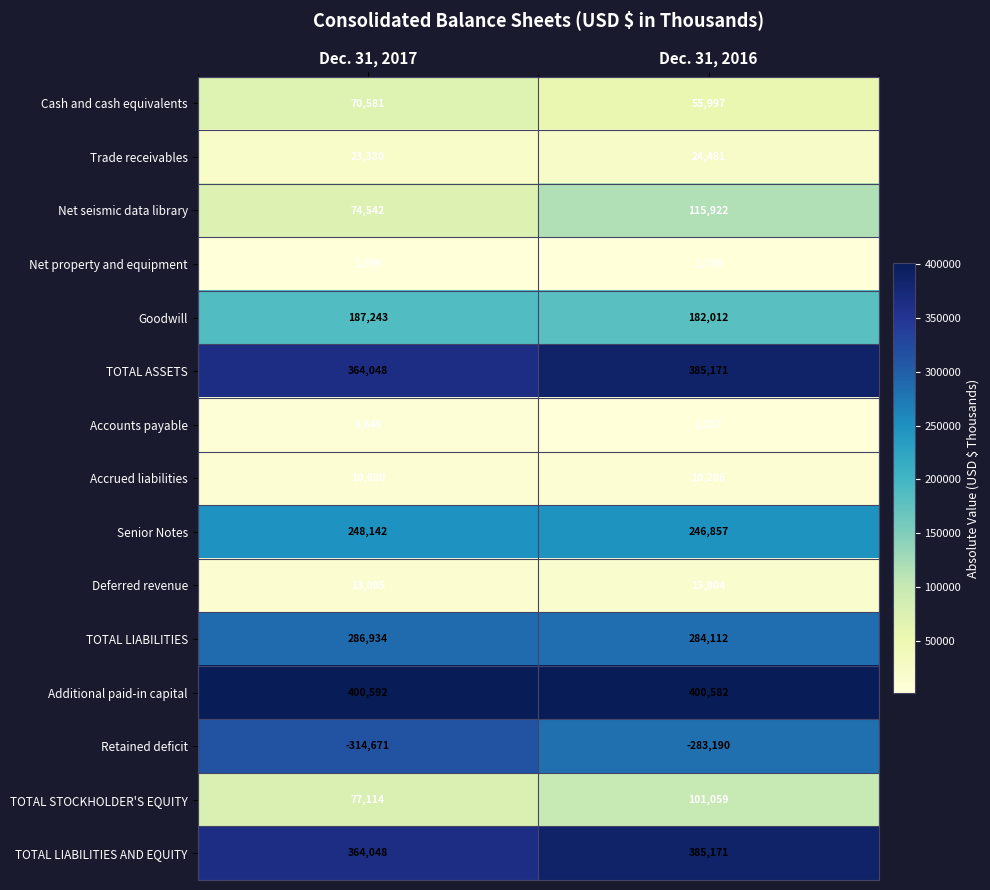

Between Dec. 31, 2017 and Dec. 31, 2016, which series saw the biggest shift?

Net seismic data library